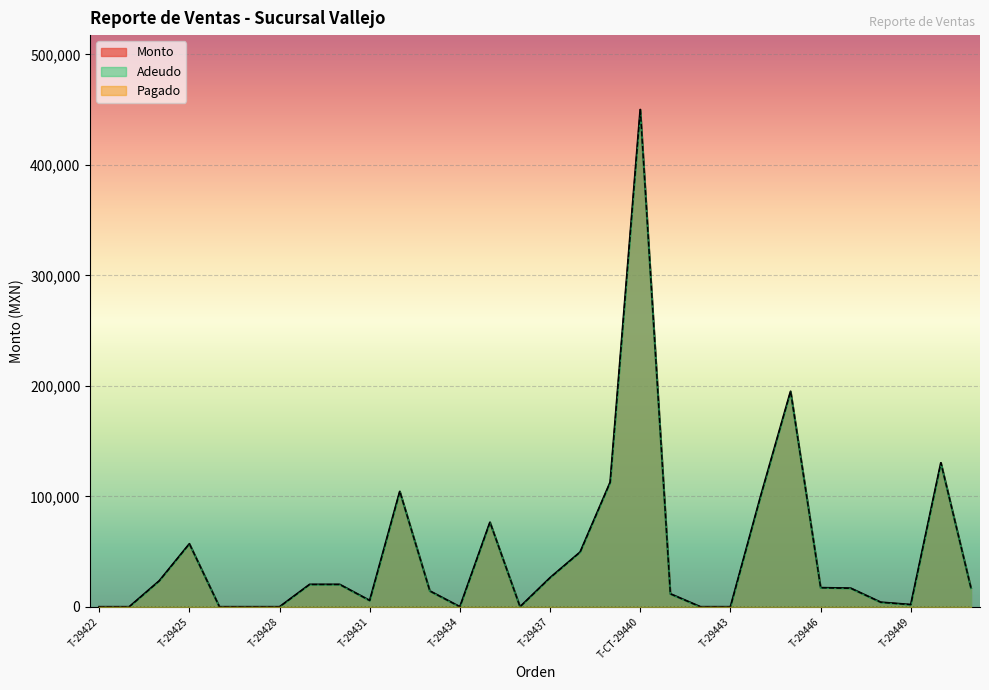

Reading left to right, extract all data points from this chart.

Monto: T-29422=0.0	T-29423=0.0	T-29424=23520.0	T-29425=57000.0	T-29426=0.0	T-29427=0.0	T-29428=0.0	T-29429=20230.0	T-29430=20230.0	T-29431=5670.0	T-29432=104400.0	T-29433=14280.0	T-29434=0.0	T-29435=76500.0	T-29436=0.0	T-29437=26334.0	T-29438=49533.4	T-29439=112800.0	T-CT-29440=450000.0	T-29441=11730.6	T-29442=0.0	T-29443=0.0	T-29444=99666.0	T-29445=195000.0	T-29446=17262.0	T-29447=16800.0	T-ME-29448=4095.0	T-29449=1960.0	T-29450=130300.0	T-29451=17010.0
Adeudo: T-29422=0.0	T-29423=0.0	T-29424=23520.0	T-29425=57000.0	T-29426=0.0	T-29427=0.0	T-29428=0.0	T-29429=20230.0	T-29430=20230.0	T-29431=5670.0	T-29432=104400.0	T-29433=14280.0	T-29434=0.0	T-29435=76500.0	T-29436=0.0	T-29437=26334.0	T-29438=49533.4	T-29439=112800.0	T-CT-29440=450000.0	T-29441=11730.6	T-29442=0.0	T-29443=0.0	T-29444=99666.0	T-29445=195000.0	T-29446=17262.0	T-29447=16800.0	T-ME-29448=4095.0	T-29449=1960.0	T-29450=130300.0	T-29451=17010.0